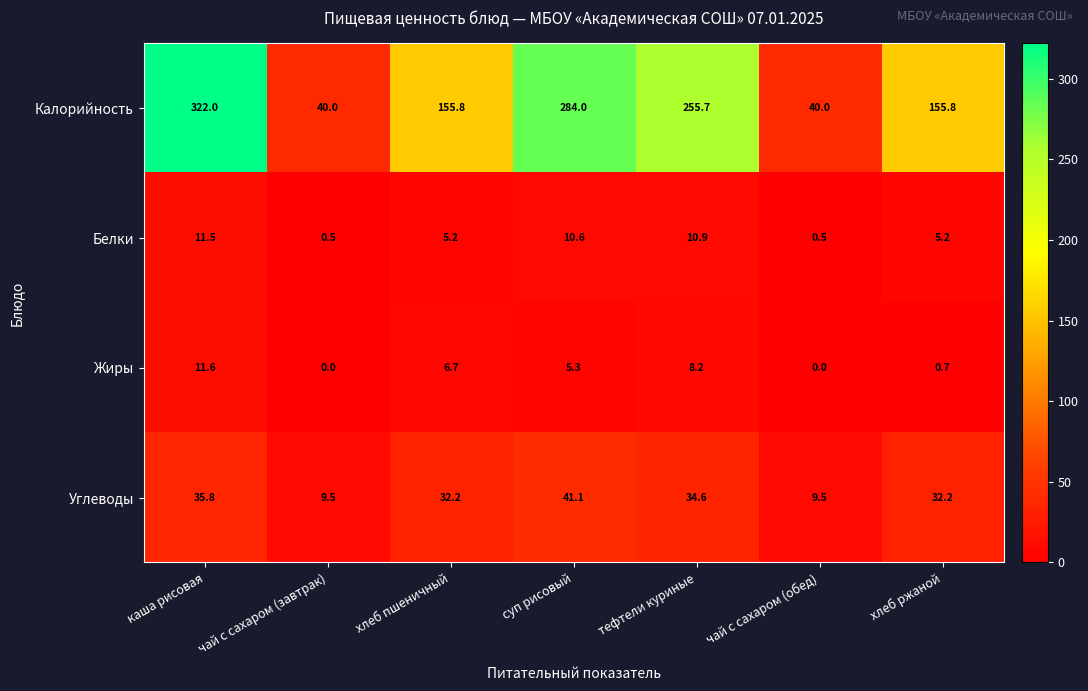

At каша рисовая, list the series in order from largest to smallest.

Калорийность, Углеводы, Жиры, Белки